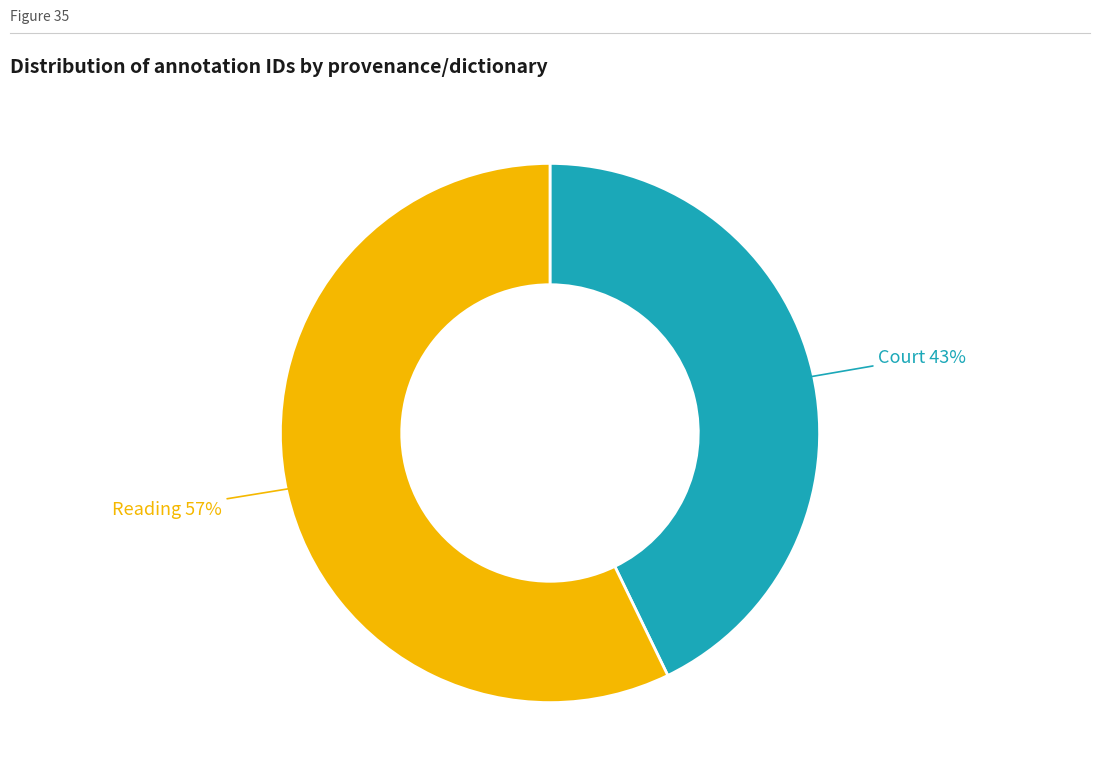

Count the number of slices in the pie.

2